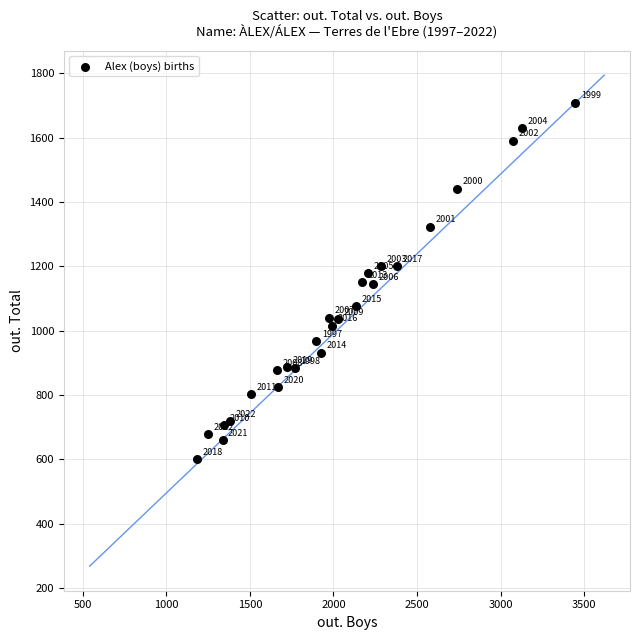

What Y value in the scatter plot is closest to 1155?

1152